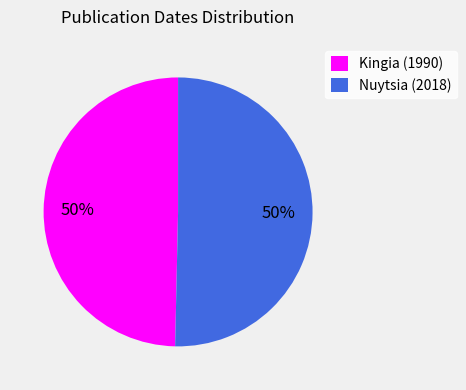

To the nearest percent, what is the combined percentage of Nuytsia (2018) and Kingia (1990)?

100%